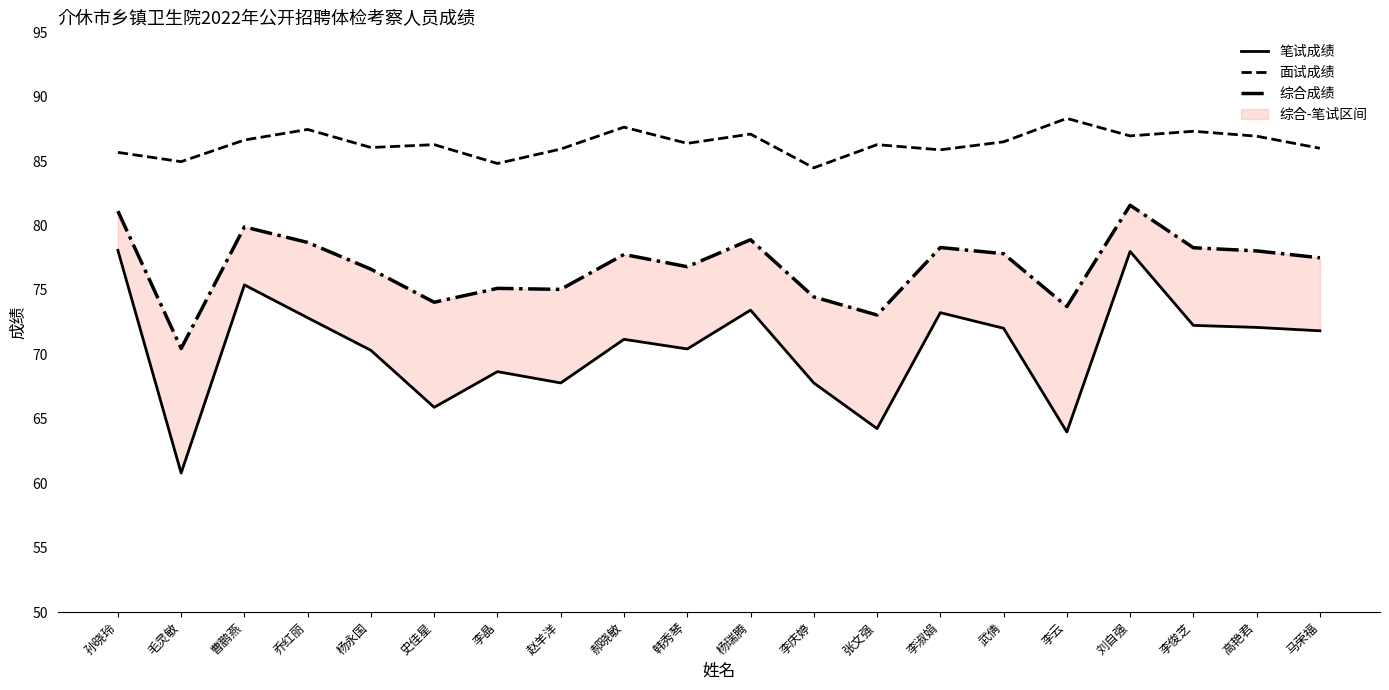

At how many categories does at least one series exceed 86?

13